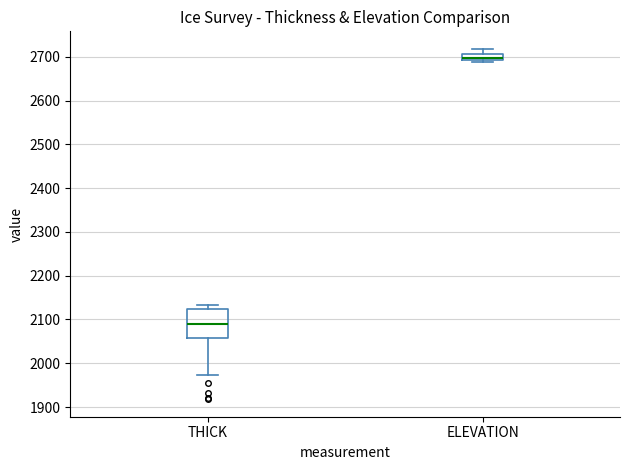

Comparing the boxes themselves (not the whiskers), which one is the tallest?

THICK